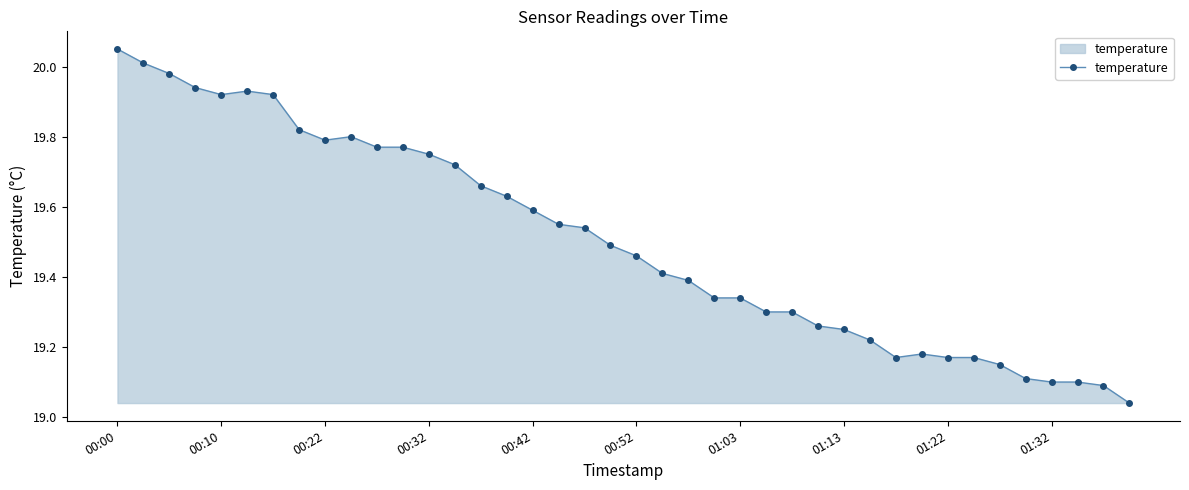

What is the difference between the second highest and minimum values?

1.0